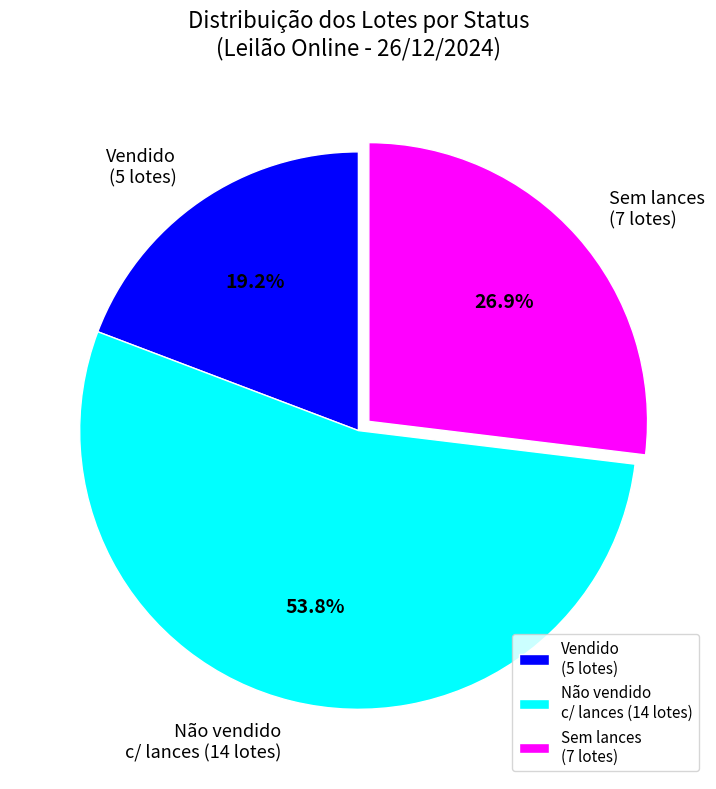

Between Sem lances (7 lotes) and Vendido (5 lotes), which is larger?

Sem lances (7 lotes)